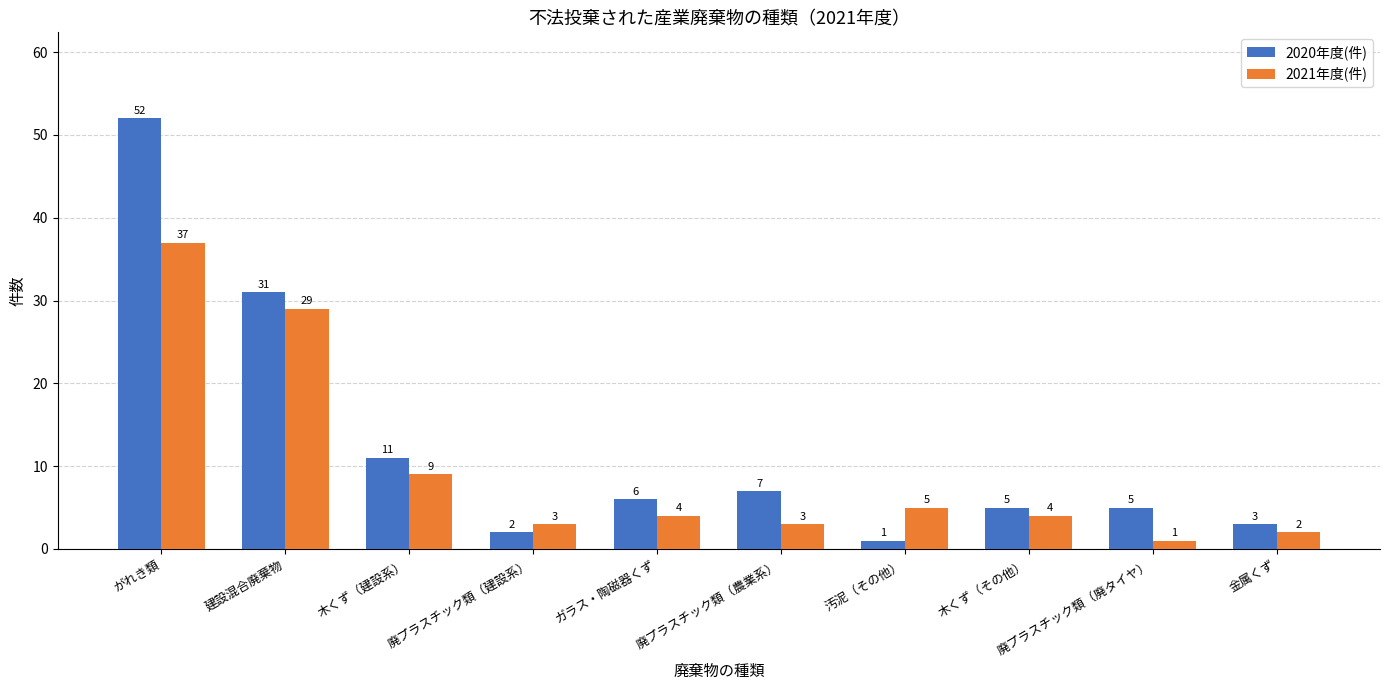

List the series in order of their peak value, highest first.

2020年度(件), 2021年度(件)